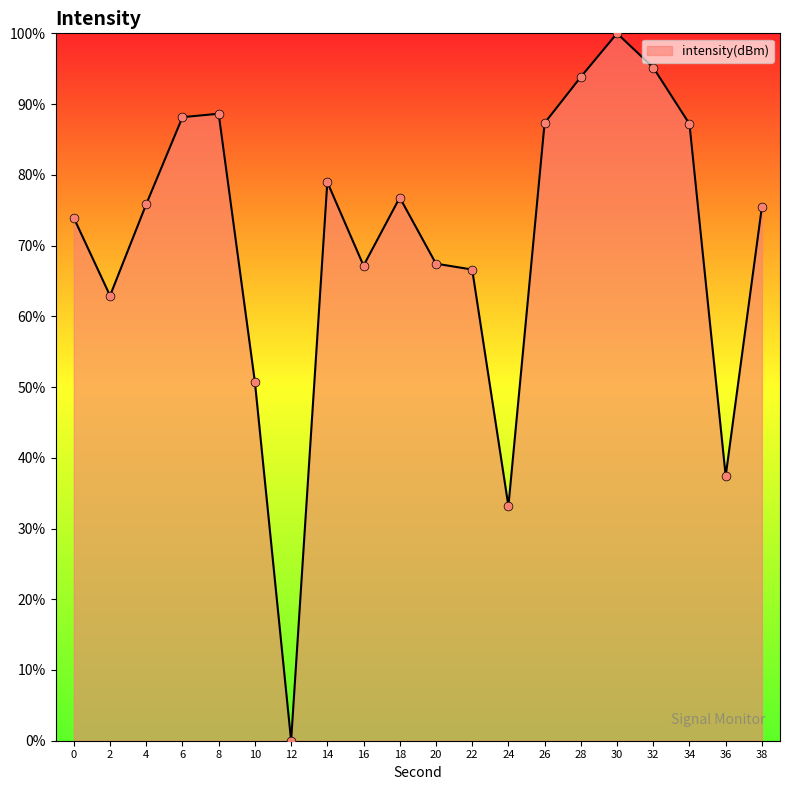

Approximately how many times larger is the value at 34 compared to 36?

2.3